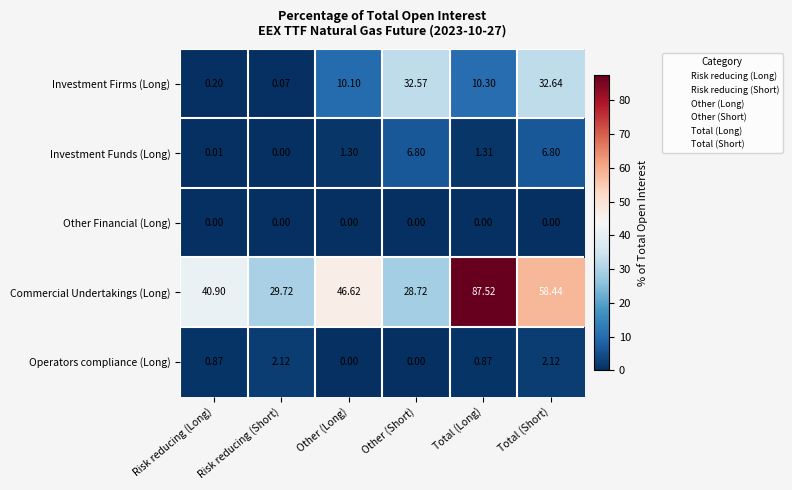

Rank the series by their maximum value, from lowest to highest.

Other Financial (Long), Operators compliance (Long), Investment Funds (Long), Investment Firms (Long), Commercial Undertakings (Long)